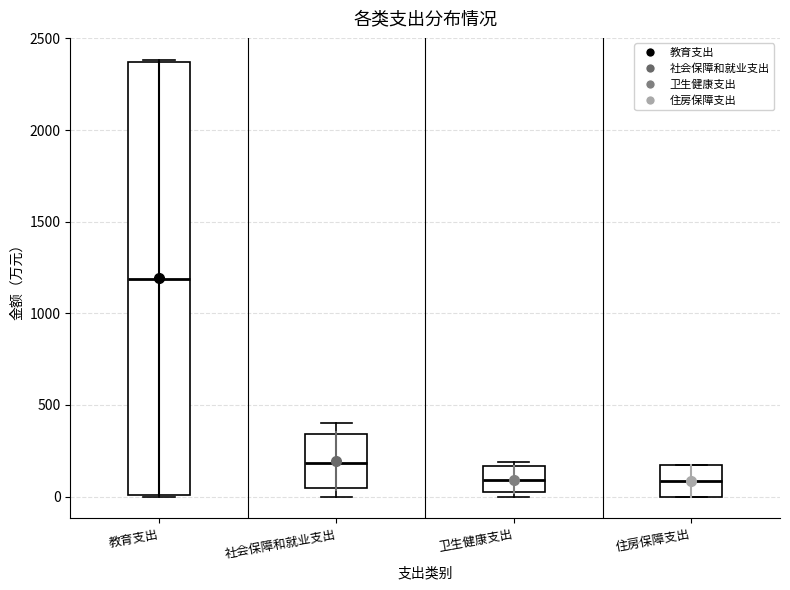

Reading left to right, read every box against the y-axis: the position of its median line, the range the box covers, and the ends of its whiskers. The values are not printed on the chart, so give them approximately, as read against the axis.

教育支出: median 1200, box 0 to 2350, whiskers 0 to 2400
社会保障和就业支出: median 200, box 50 to 350, whiskers 0 to 400
卫生健康支出: median 100, box 0 to 150, whiskers 0 (just below the box's lower edge) to 200
住房保障支出: median 100, box 0 to 150, whiskers 0 to 150